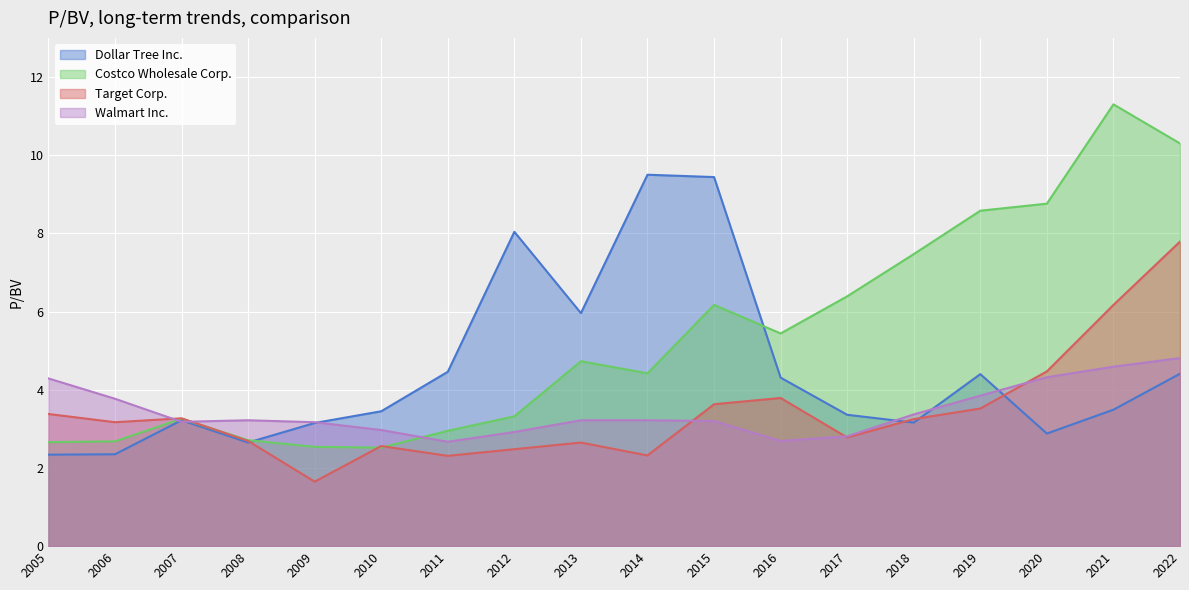

Which series has the largest total across all categories?

Costco Wholesale Corp.